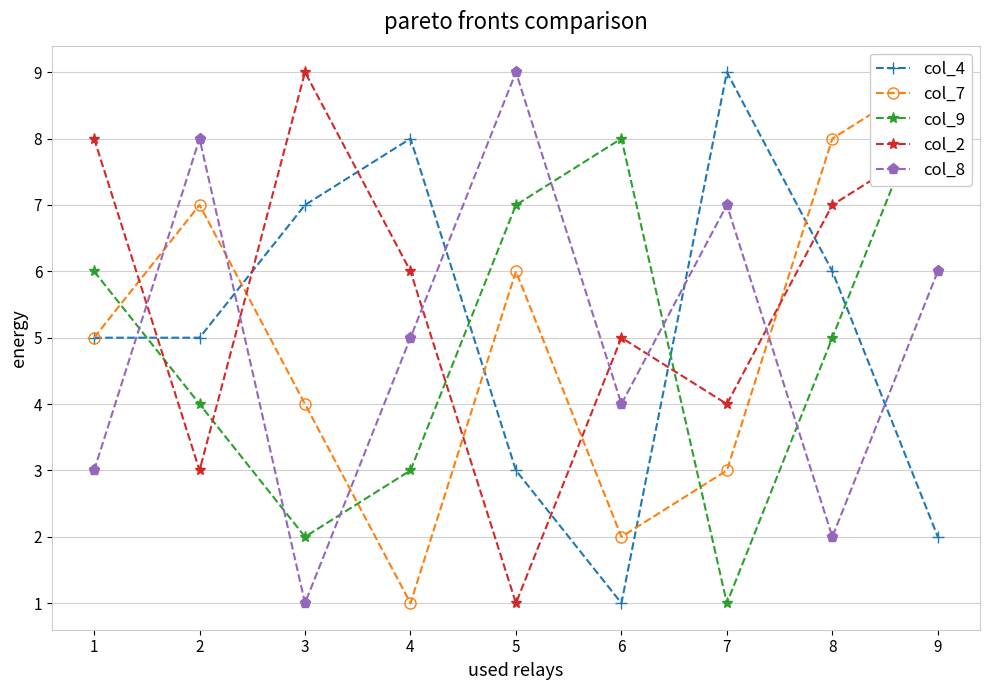

What is the spread (max minus min) of values at 2?

8